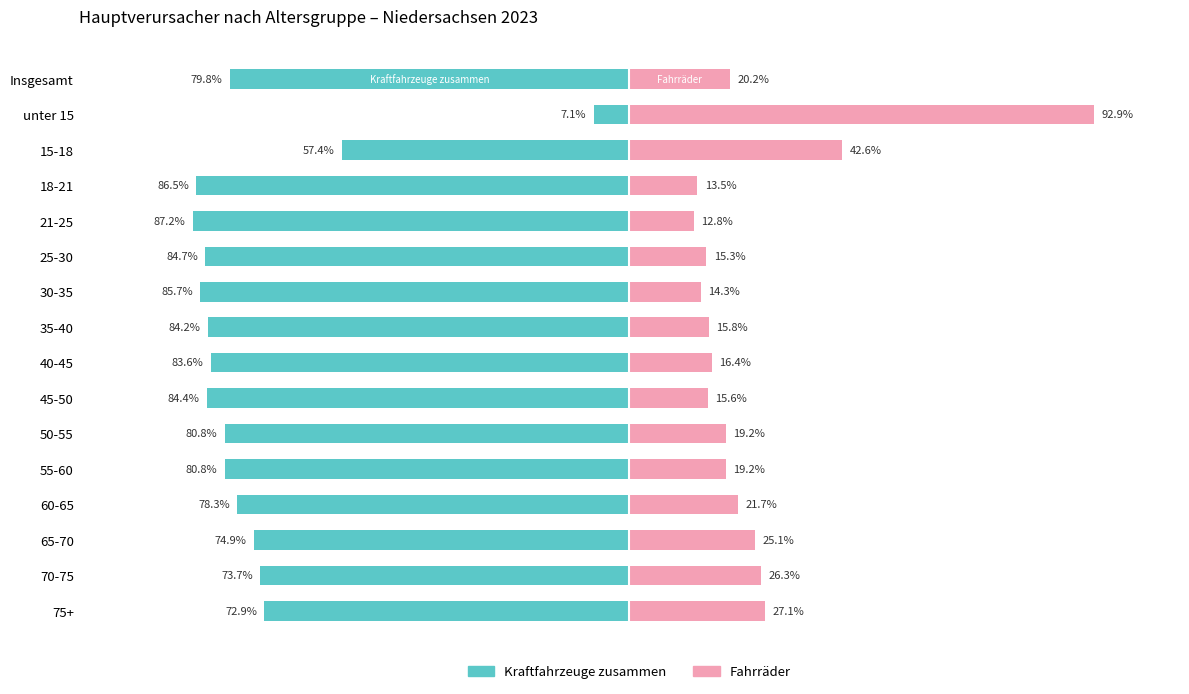

Reading left to right, list all the values displayed in this chart.

Kraftfahrzeuge zusammen: -79.8	-7.1	-57.4	-86.5	-87.2	-84.7	-85.7	-84.2	-83.6	-84.4	-80.8	-80.8	-78.3	-74.9	-73.7	-72.9
Fahrräder: 20.2	92.9	42.6	13.5	12.8	15.3	14.3	15.8	16.4	15.6	19.2	19.2	21.7	25.1	26.3	27.1